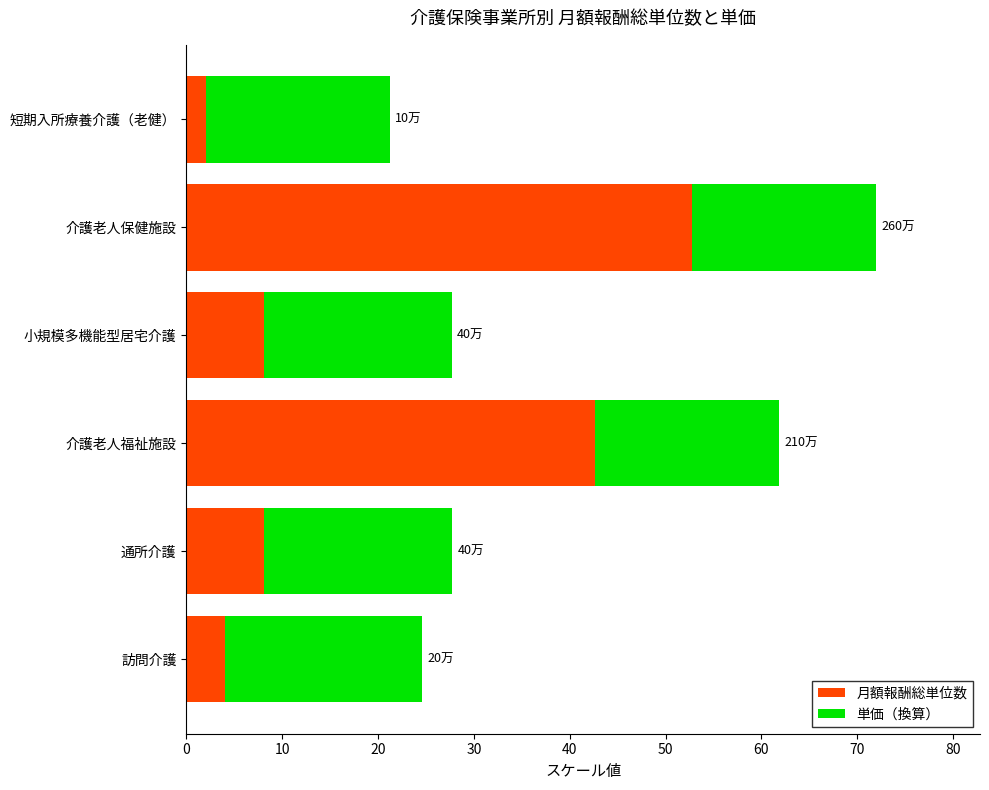

The 月額報酬総単位数 series shows 13.7 at 小規模多機能型居宅介護. True or false?

False